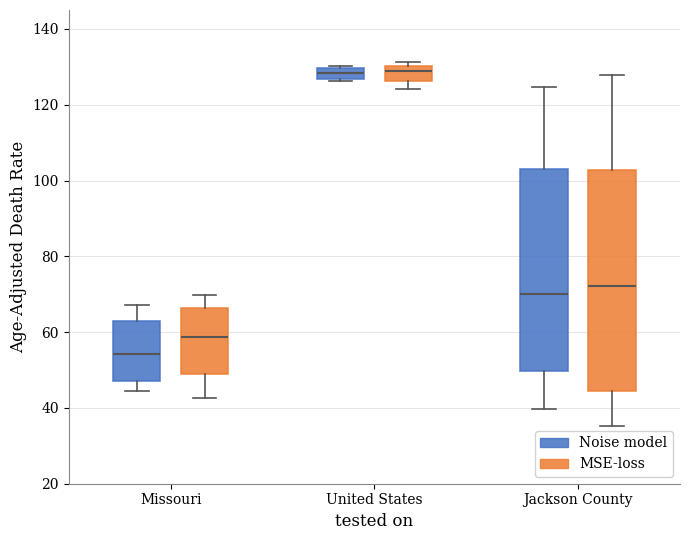

Where does the lower whisker of the box for Missouri (MSE-loss) end on the y-axis? The values are not printed on the chart, so give them approximately, as read against the axis.

42